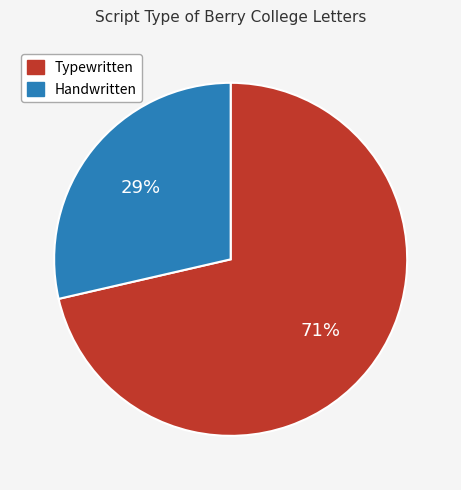

Does any single category account for the majority?

Yes